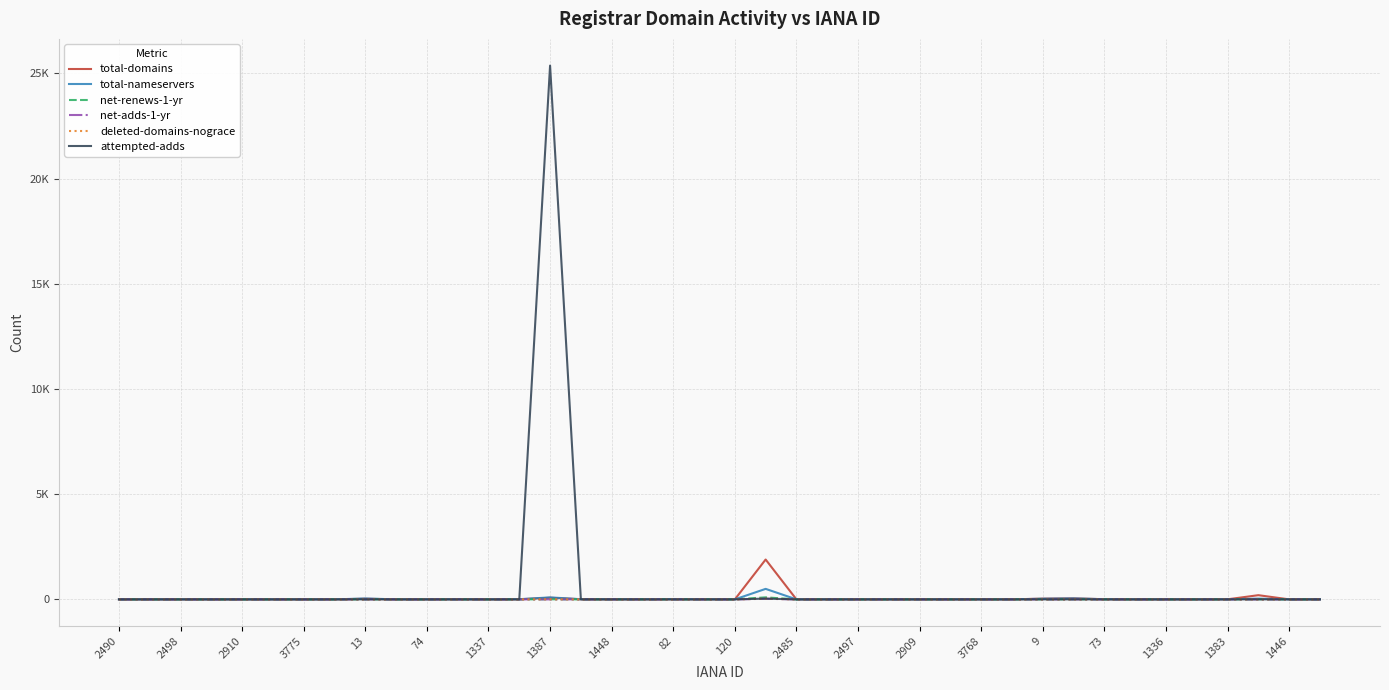

Reading left to right, what are all the values shown in this chart?

total-domains: 0	0	0	0	0	0	0	0	30	0	0	8	0	3	77	5	2	2	6	4	0	1894	0	0	0	0	0	0	0	0	35	49	6	0	0	0	3	199	0	0
total-nameservers: 0	0	0	0	0	0	0	0	42	0	0	3	0	8	94	8	4	4	10	2	0	499	0	0	0	0	0	0	0	0	31	46	8	0	0	0	3	36	0	0
net-renews-1-yr: 0	0	0	0	0	0	0	0	0	0	0	0	0	0	5	0	0	1	0	0	0	96	0	0	0	0	0	0	0	0	0	4	0	0	0	0	0	6	0	0
net-adds-1-yr: 0	0	0	0	0	0	0	0	0	0	0	0	0	0	0	1	1	0	0	0	0	28	0	0	0	0	0	0	0	0	0	1	0	0	0	0	0	0	0	0
deleted-domains-nograce: 0	0	0	0	0	0	0	0	0	0	0	0	0	0	3	0	0	0	0	0	0	32	0	0	0	0	0	0	0	0	0	1	1	0	0	0	0	0	0	0
attempted-adds: 0	0	0	0	0	0	0	0	1	0	0	0	0	0	25367	1	1	0	0	0	0	36	0	0	0	0	0	0	0	0	0	1	0	0	0	0	0	1	0	0